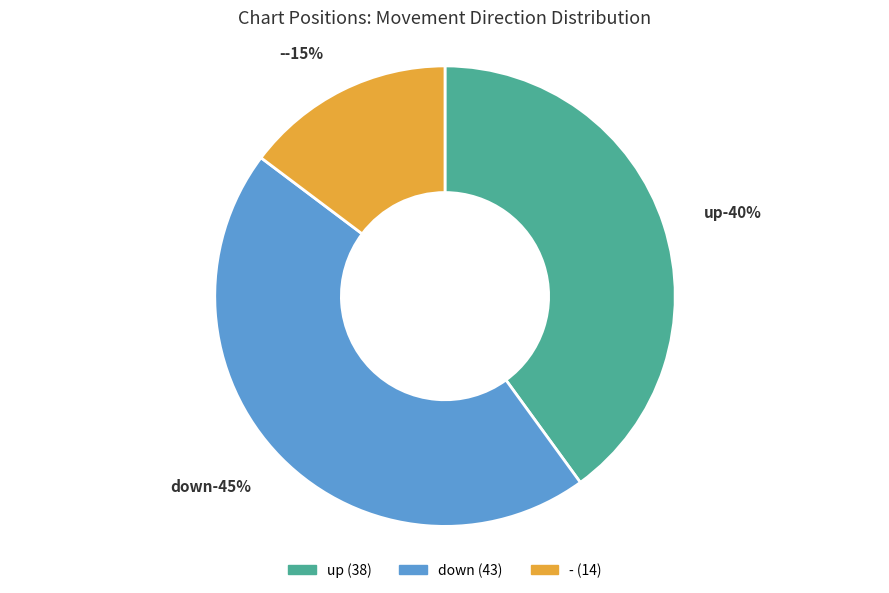

Combined, what portion of the pie is down and -?

60.0%